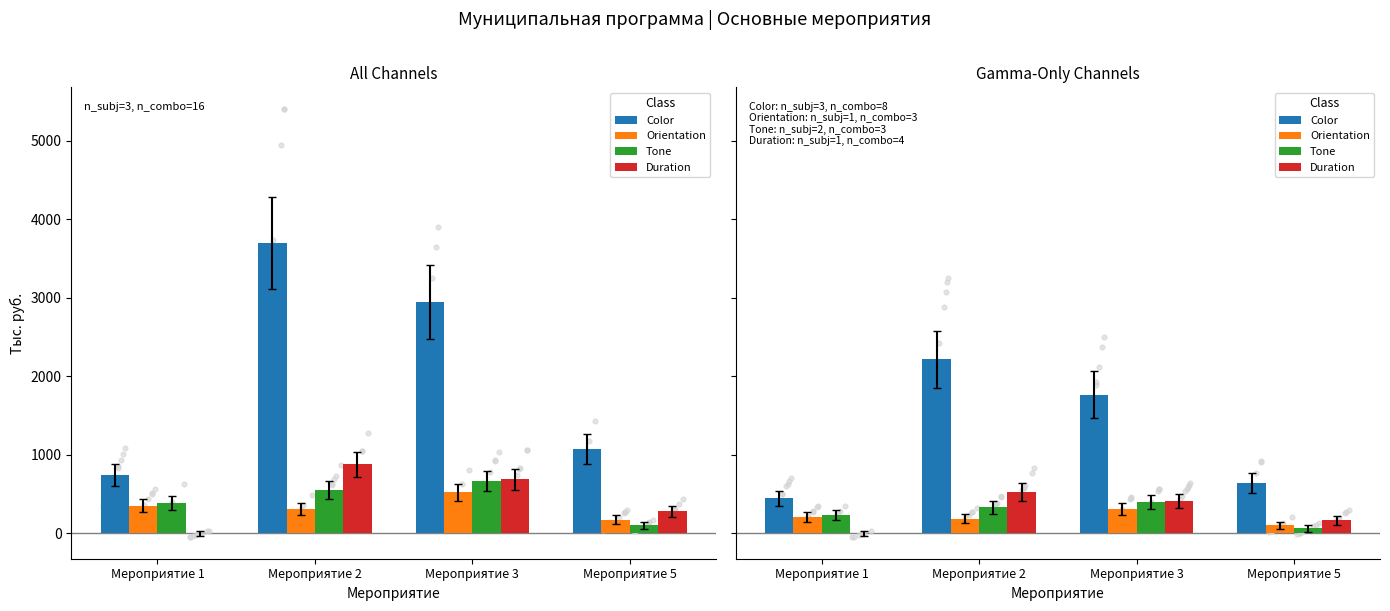

At how many categories does at least one series exceed 925?

2